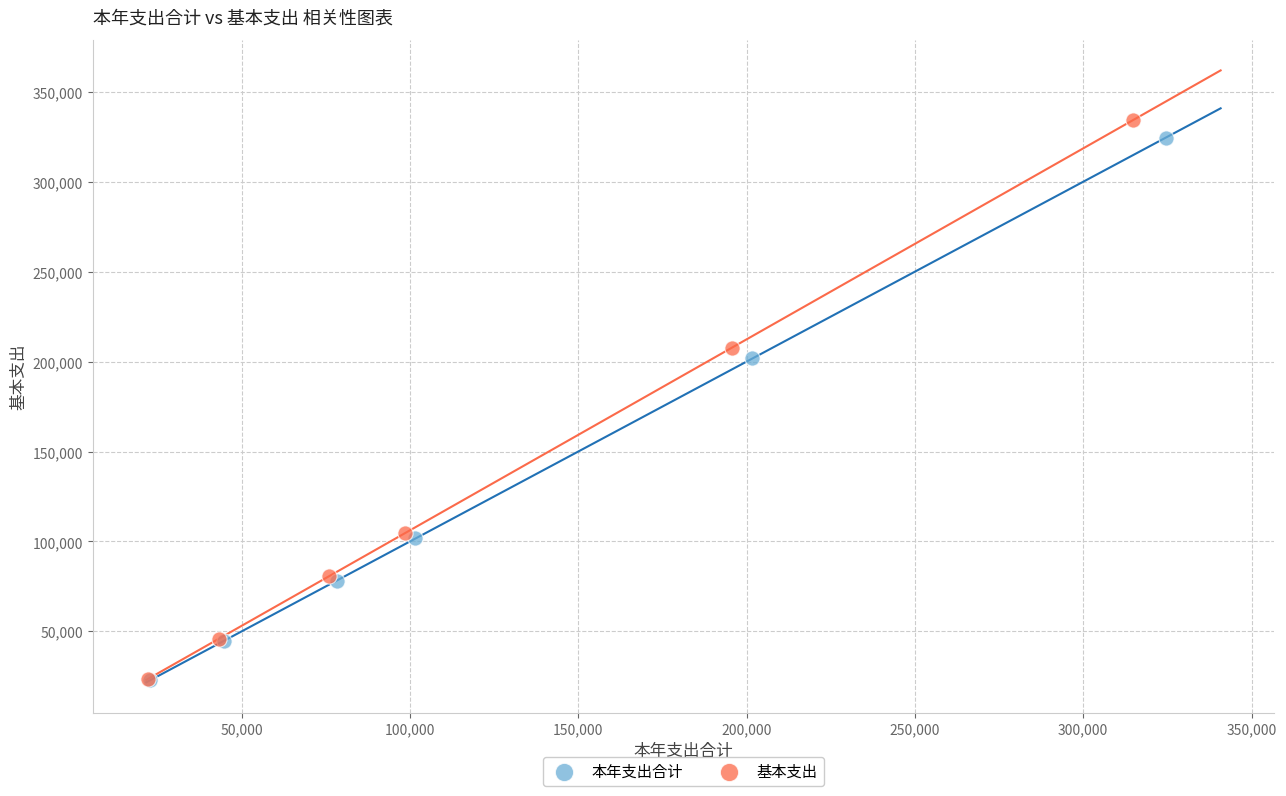

Which series has the largest Y range (max minus min)?

基本支出